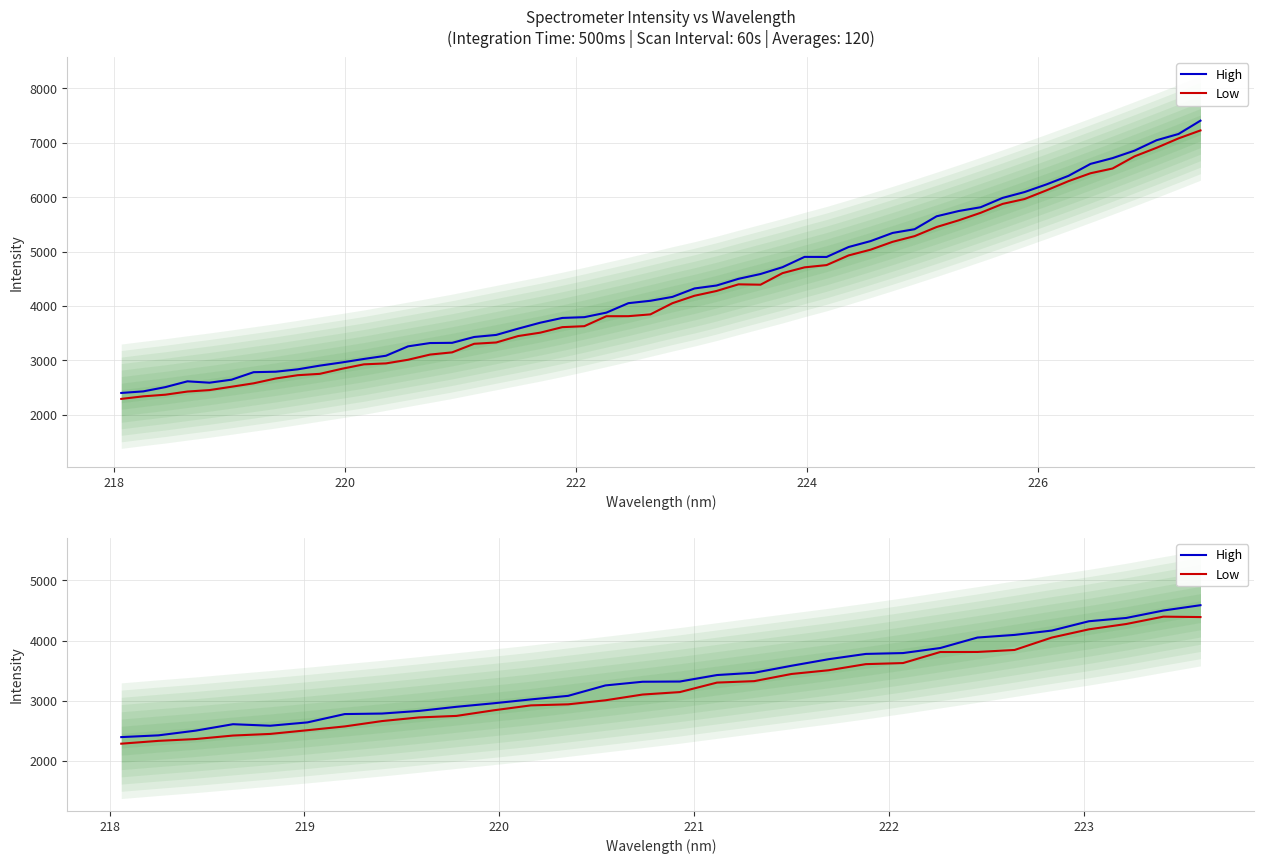

How many interior local peaks does the High series have?

1